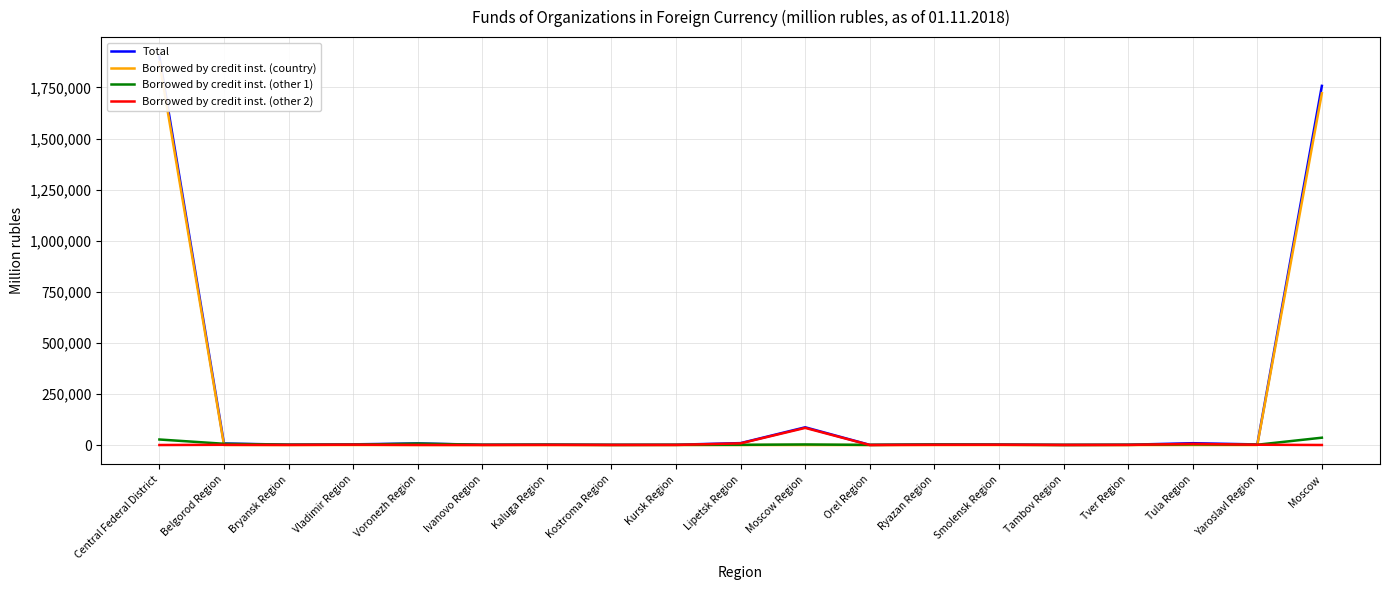

The Borrowed by credit inst. (other 1) series shows 4060 at Belgorod Region. True or false?

False